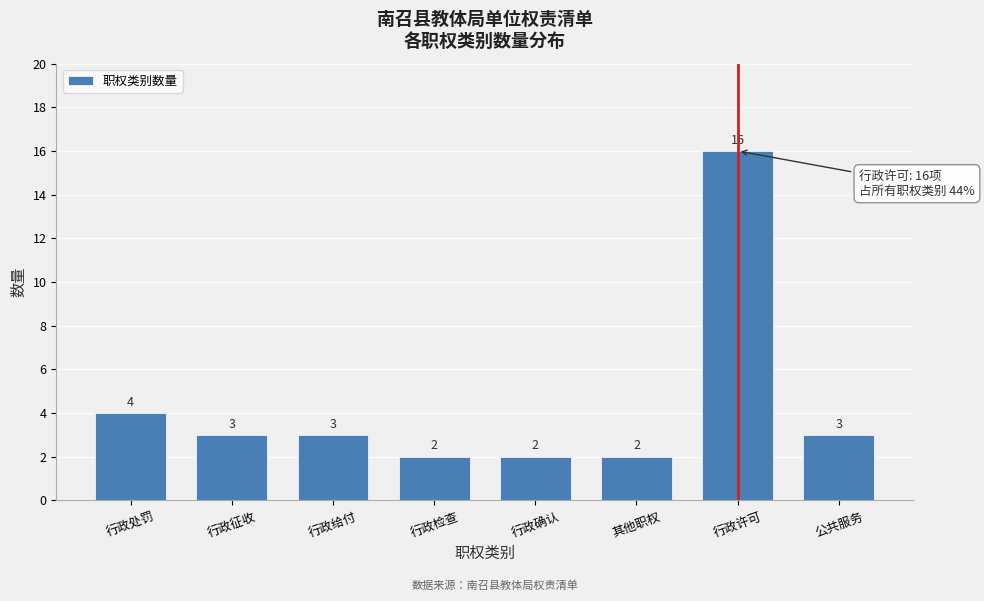

Reading left to right, extract all data points from this chart.

4	3	3	2	2	2	16	3